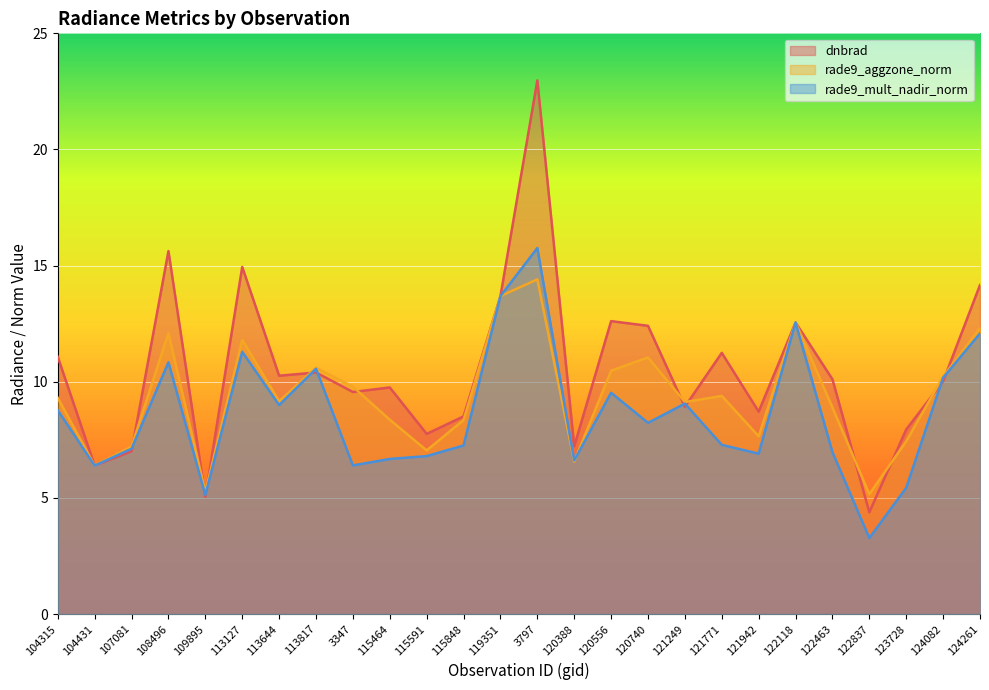

Which series has the widest spread of values?

dnbrad